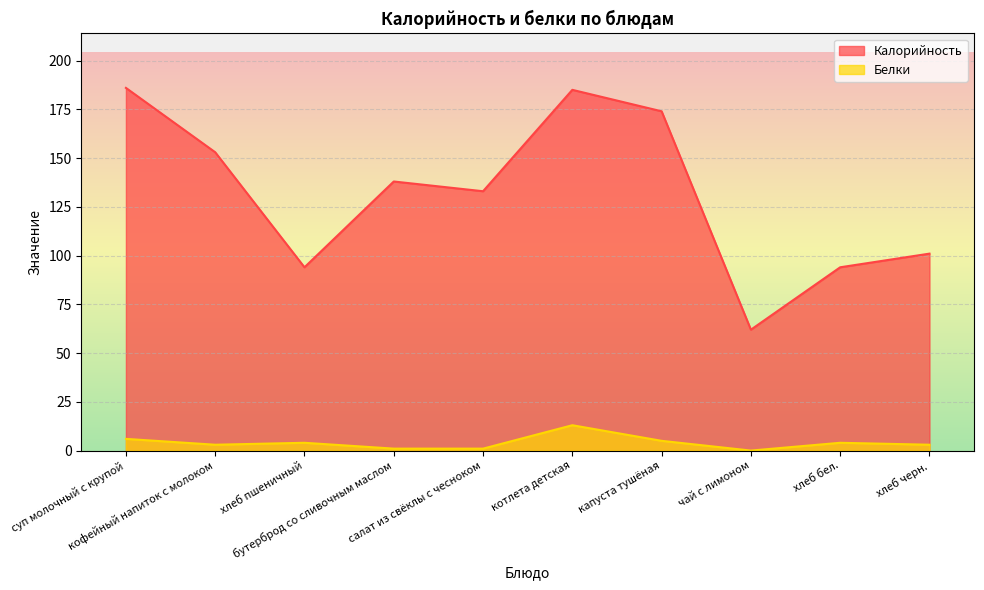

Rank the series at капуста тушёная from highest to lowest value.

Калорийность, Белки